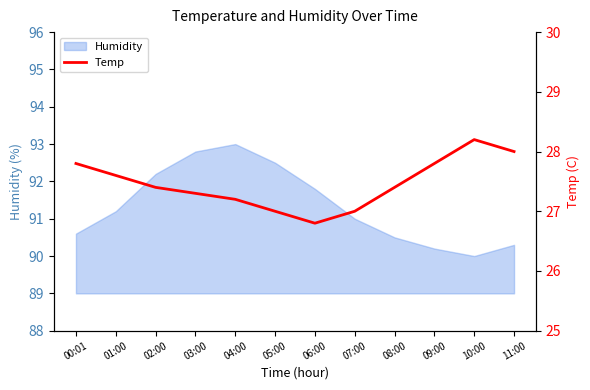

Reading left to right, what are all the values shown in this chart?

27.8	27.6	27.4	27.3	27.2	27.0	26.8	27.0	27.4	27.8	28.2	28.0